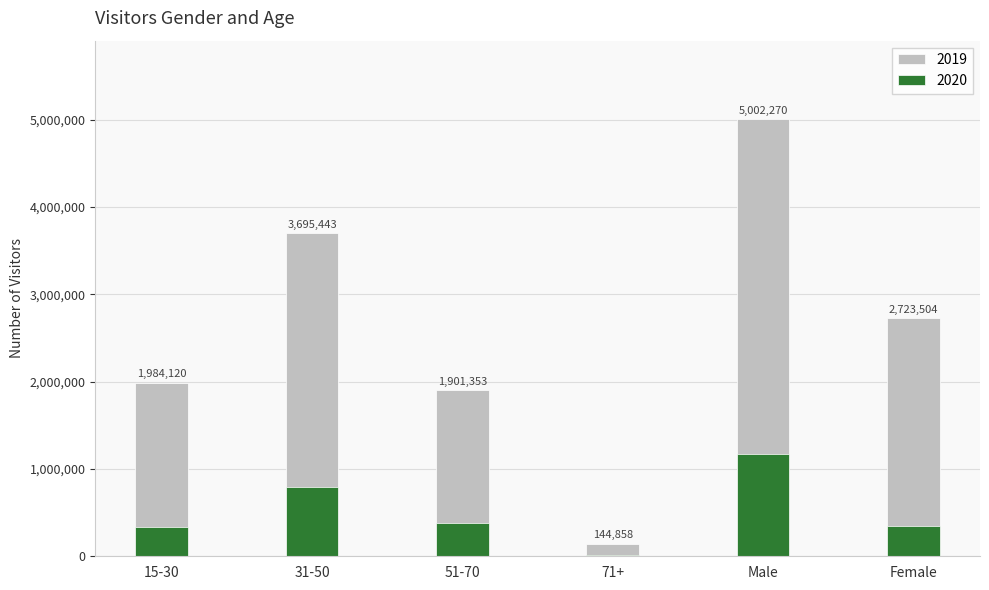

What is the difference between the highest and lowest values at Female?

2376638